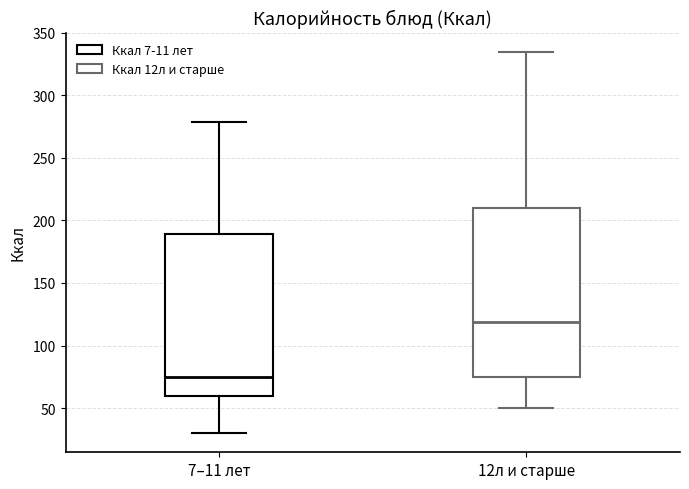

Reading left to right, transcribe this box plot: for each box, give where its median line is, the range the box spans, and where its two whiskers end, as read against the y-axis. The values are not printed on the chart, so give them approximately, as read against the axis.

7–11 лет: median 75, box 60 to 190, whiskers 30 to 280
12л и старше: median 120, box 75 to 210, whiskers 50 to 335